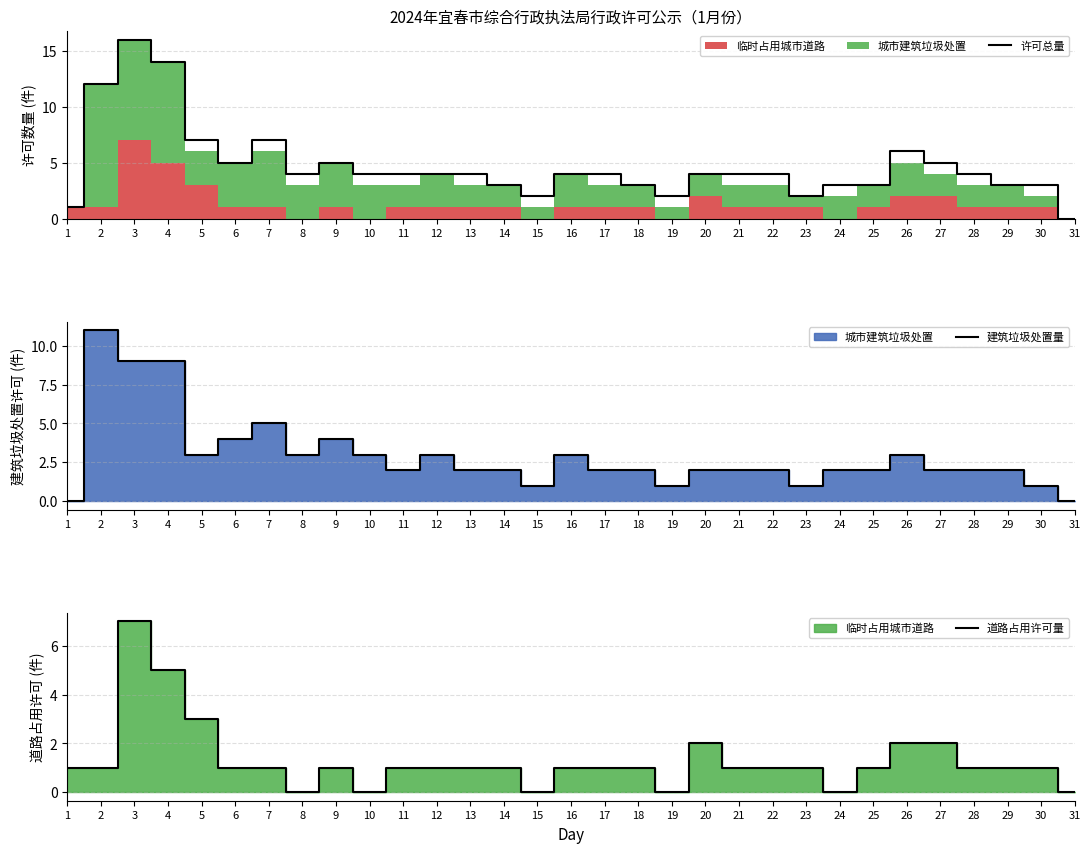

Rank the series by their average value, from lowest to highest.

道路占用许可量, 建筑垃圾处置量, 许可总量